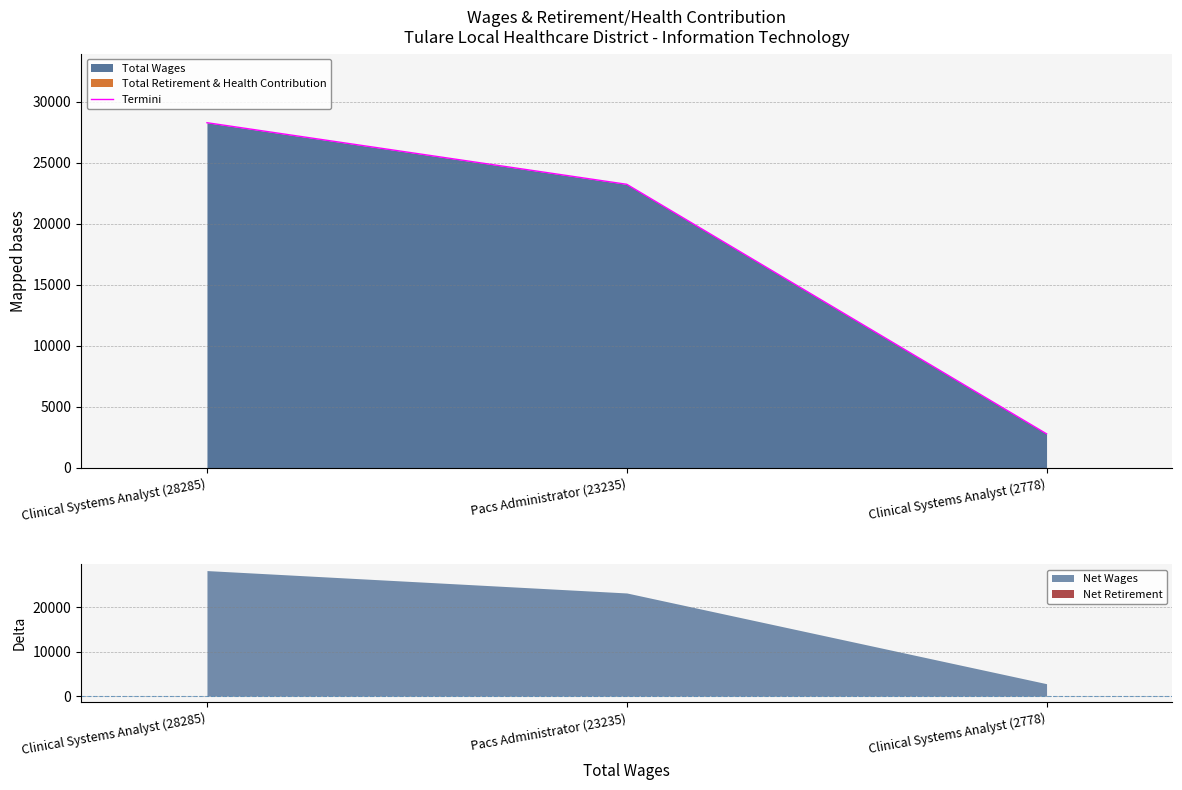

The value at Clinical Systems Analyst (28285) is 28285. True or false?

True